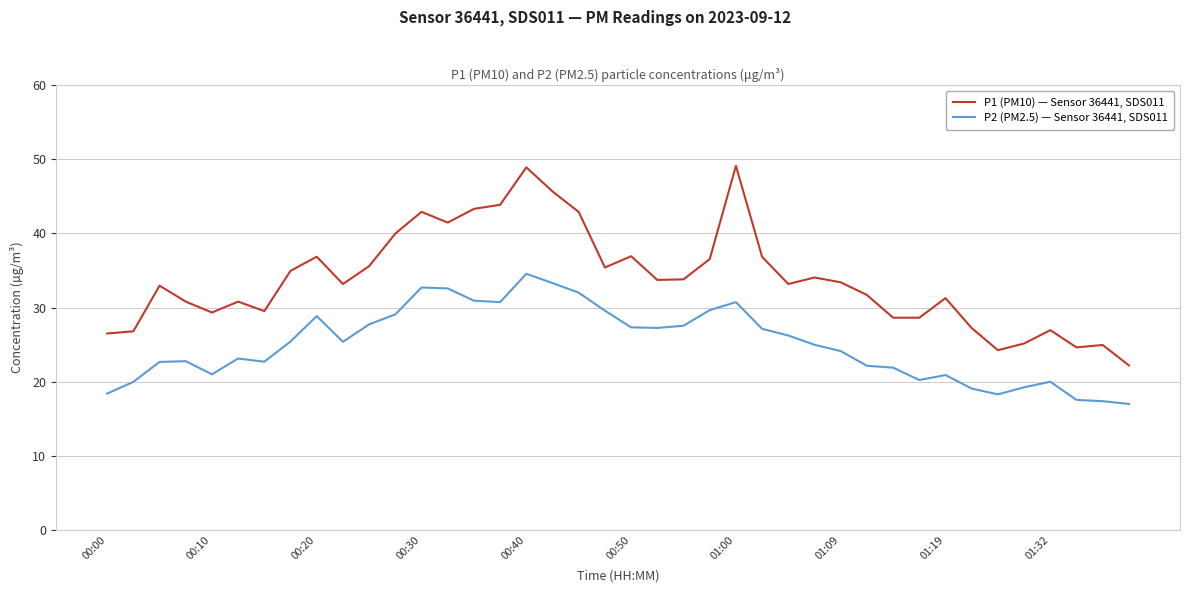

Which series has the largest total across all categories?

P1 (PM10) — Sensor 36441, SDS011